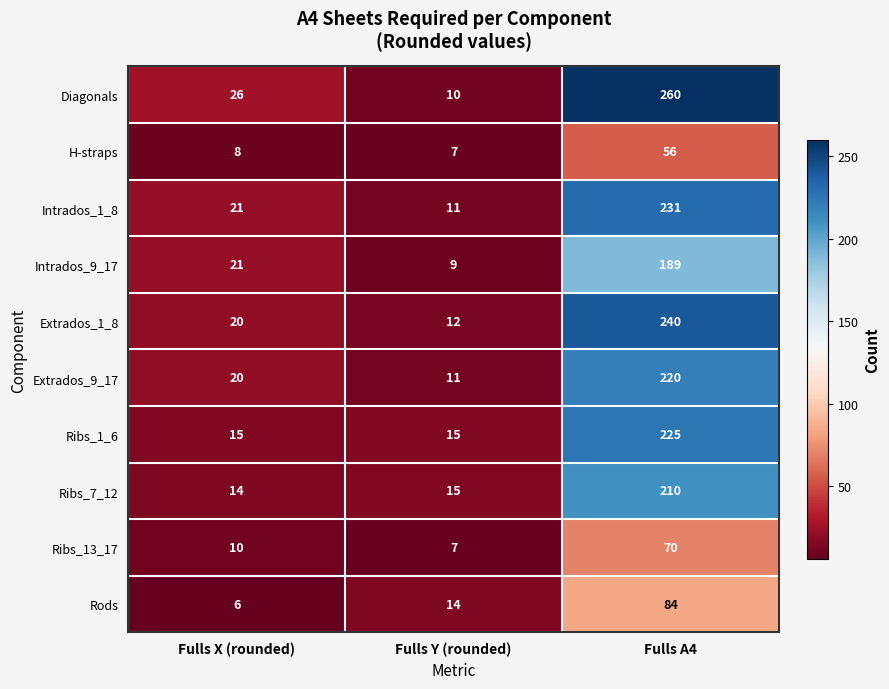

What is the total value across all series at Fulls Y (rounded)?

111